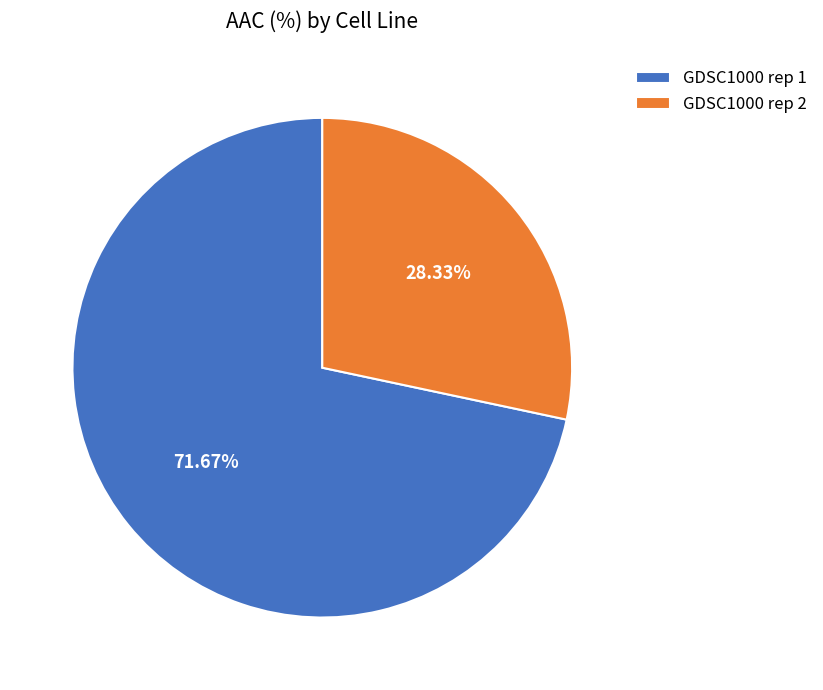

Rank the categories by value from highest to lowest.

GDSC1000 rep 1, GDSC1000 rep 2